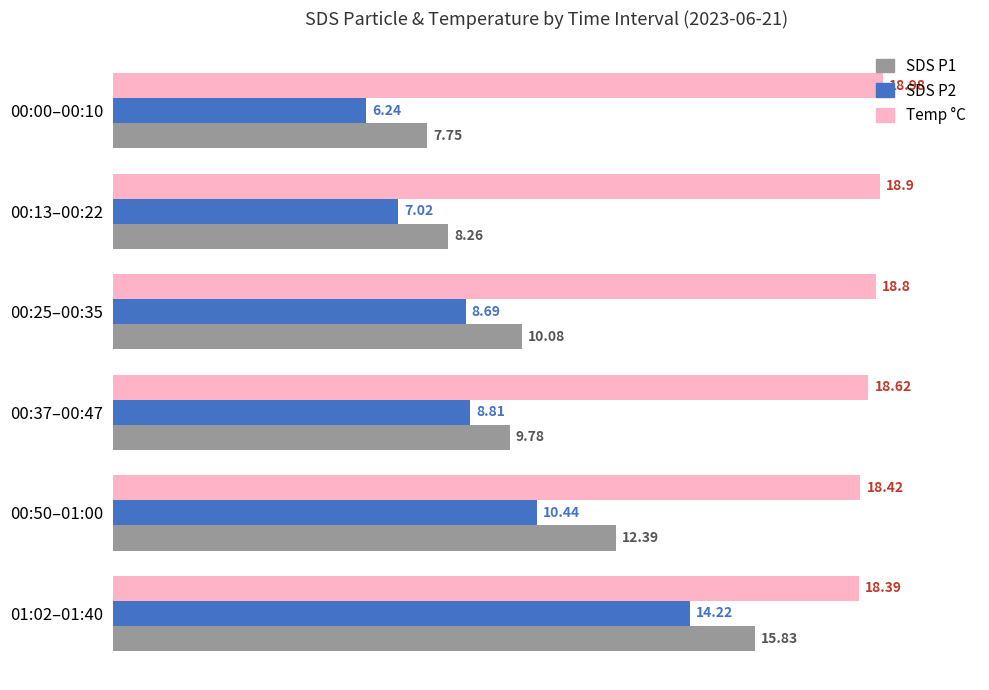

Which series has the largest range (max minus min)?

SDS P1